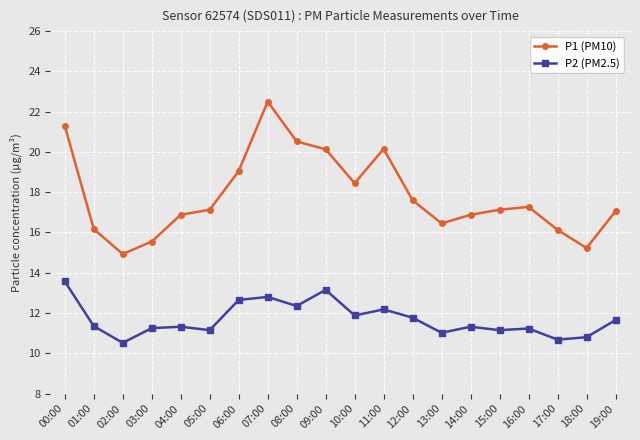

What is the label of the 15th point from the right?

05:00